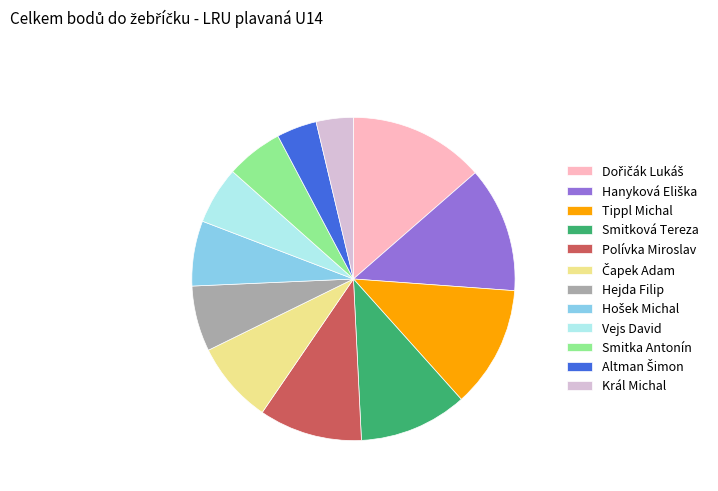

Does Král Michal represent more than half of the total?

No